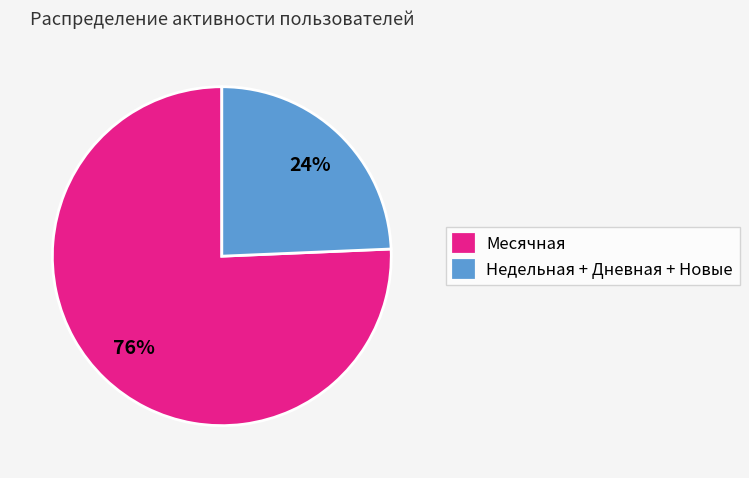

Is the sum of Недельная + Дневная + Новые and Месячная greater than half?

Yes